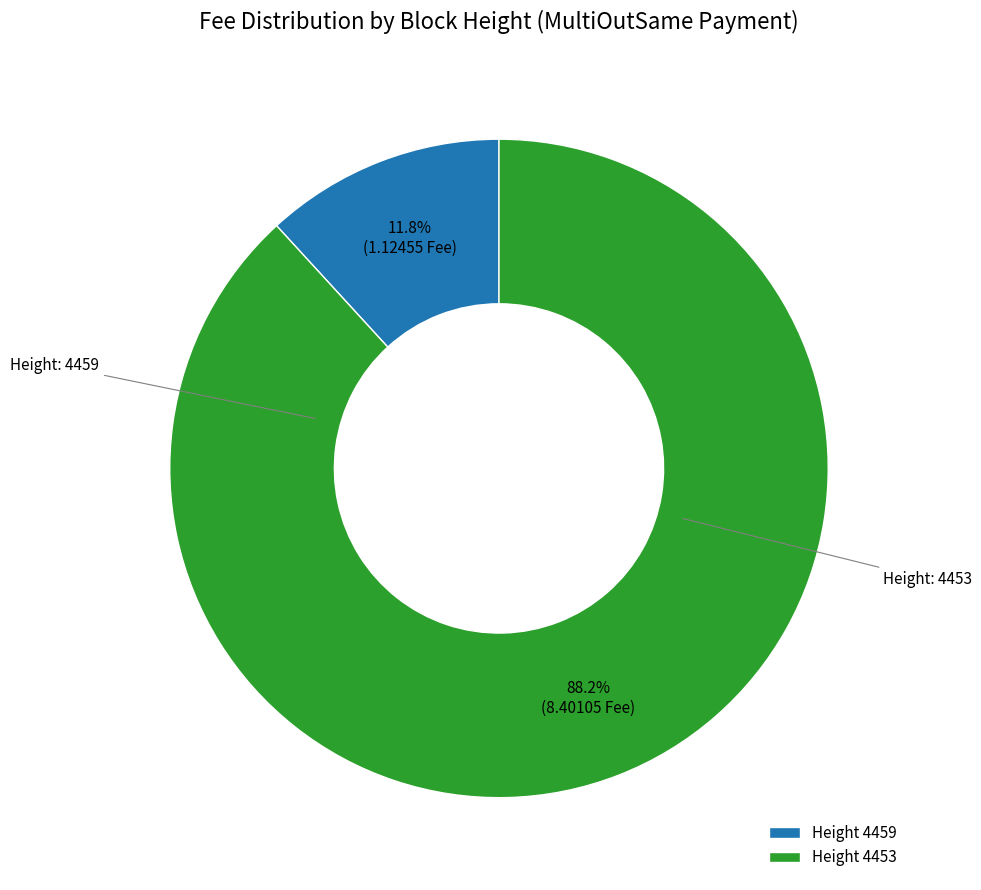

Is there any slice that represents more than half of the pie?

Yes